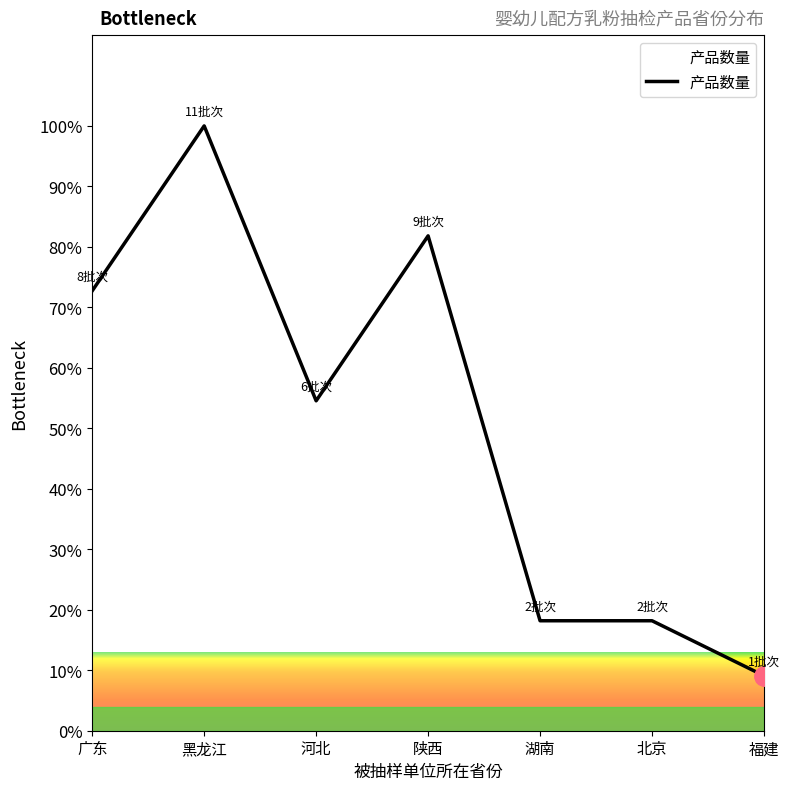

Between 广东 and 湖南, which is larger?

广东